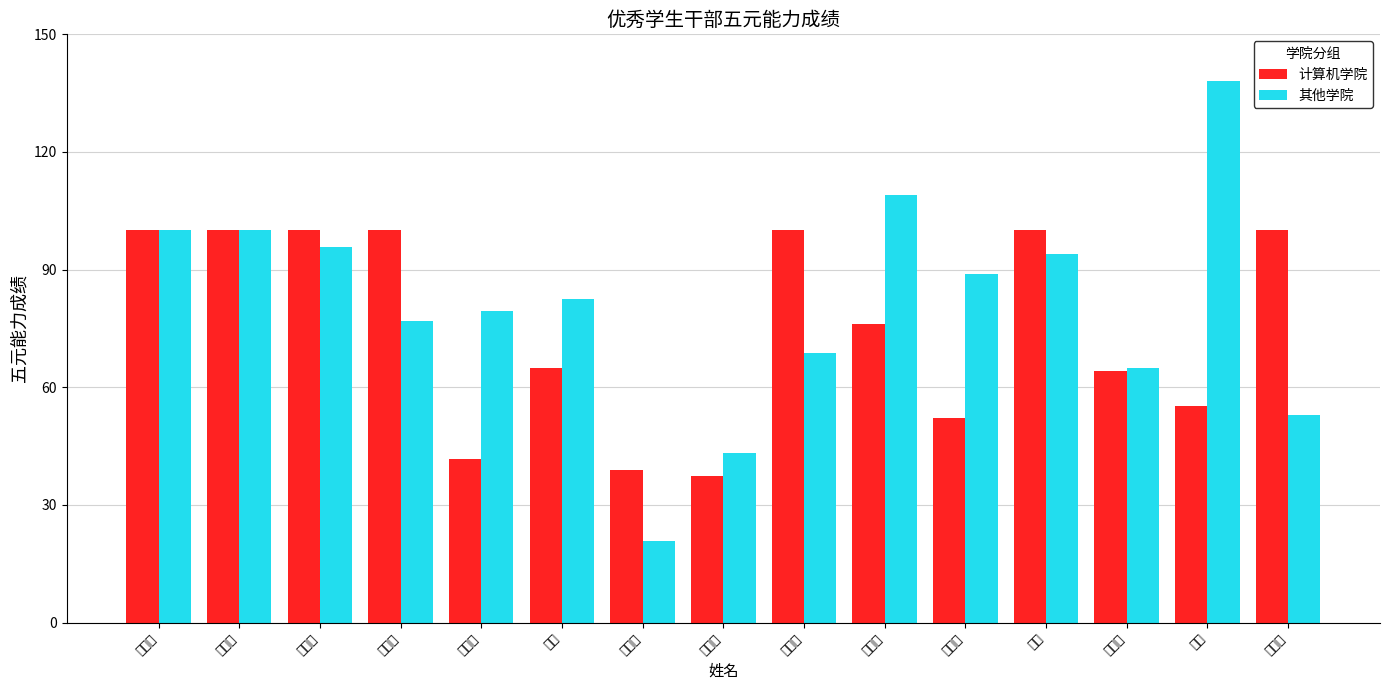

What is the label of the 10th bar from the left?

叶元栋